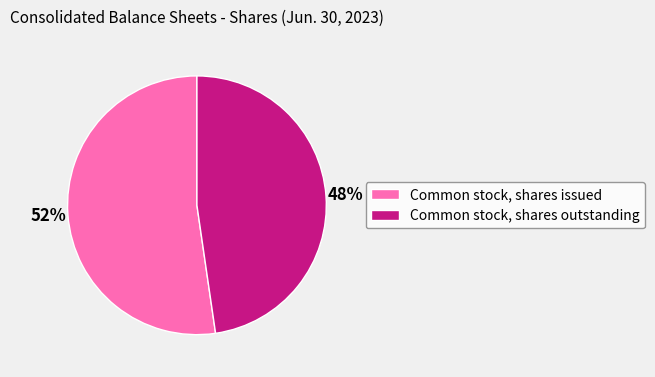

Which category has the biggest portion of the pie?

Common stock, shares issued